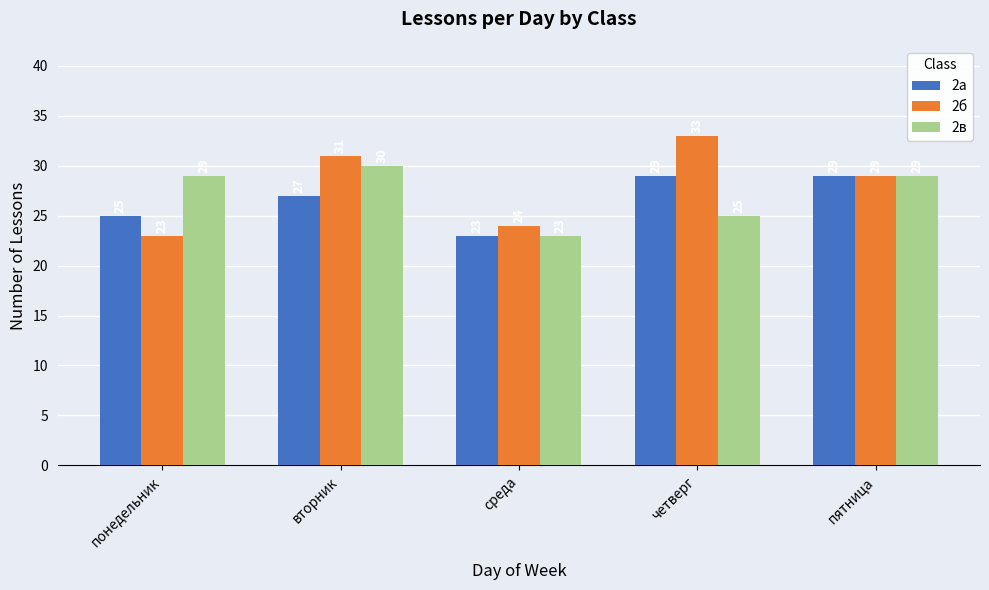

Are the bars horizontal?

No